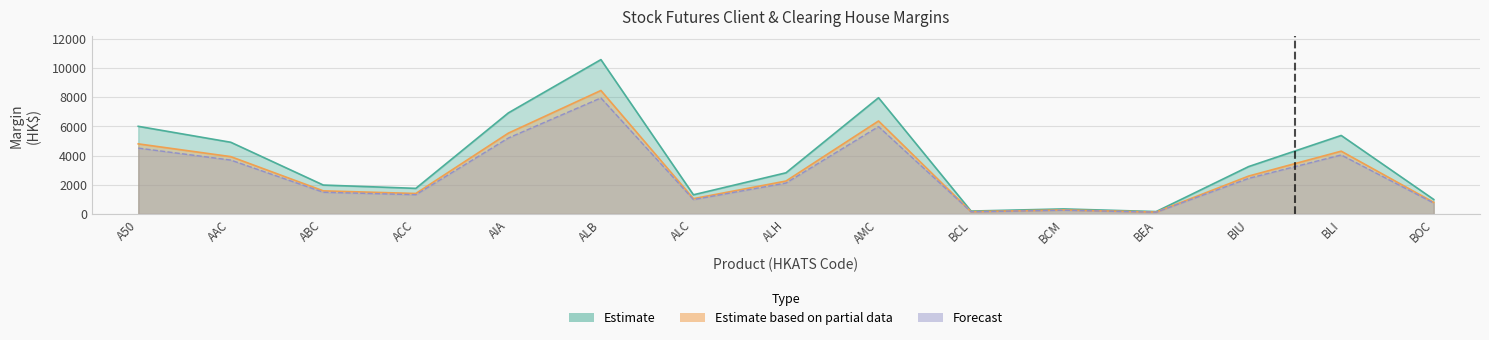

True or false: Estimate based on partial data and Forecast intersect in this chart.

False